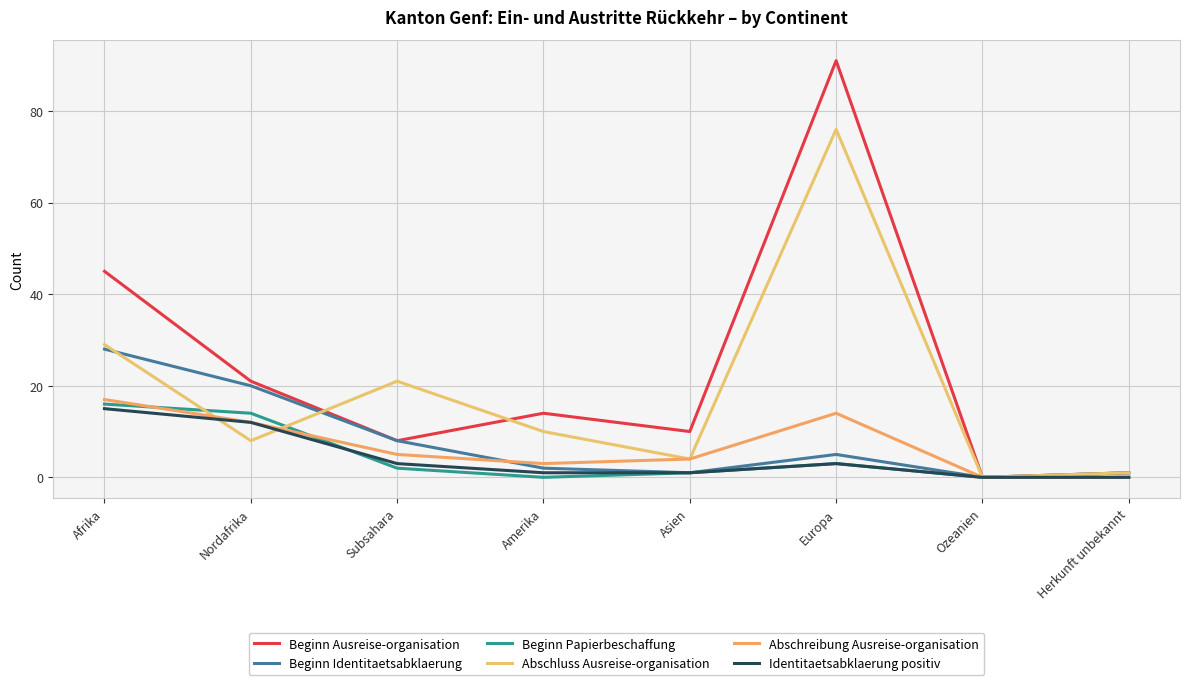

How many lines are shown in the chart?

6